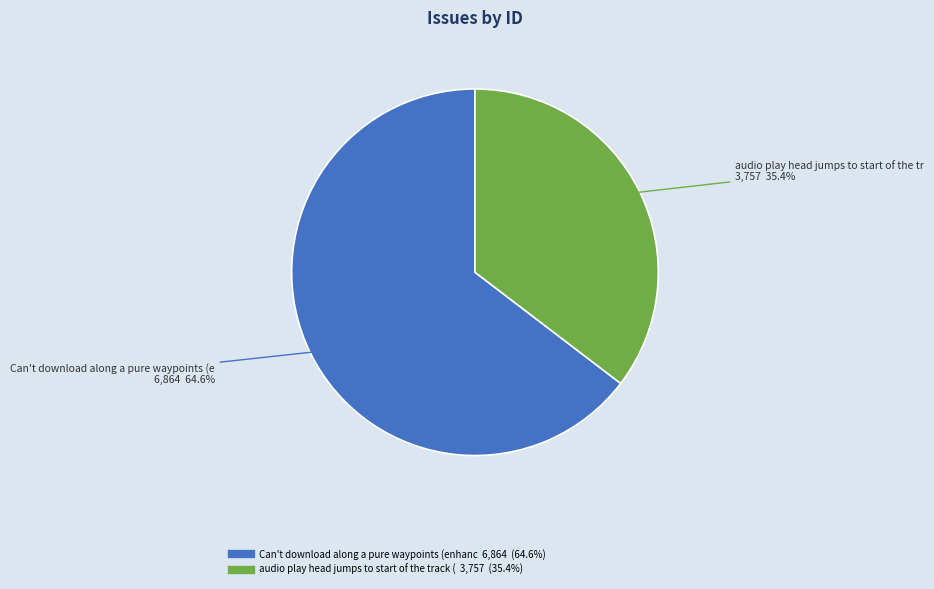

Does any single category account for the majority?

Yes